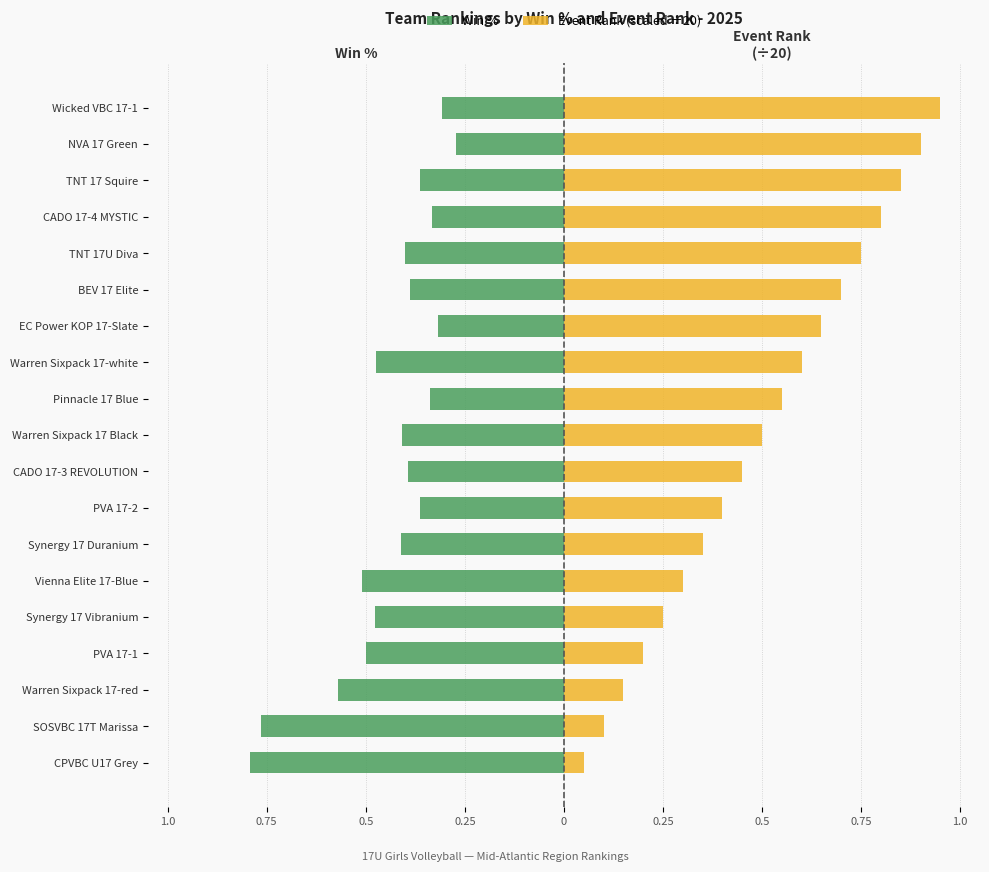

What is the minimum value shown in the chart?

-0.8